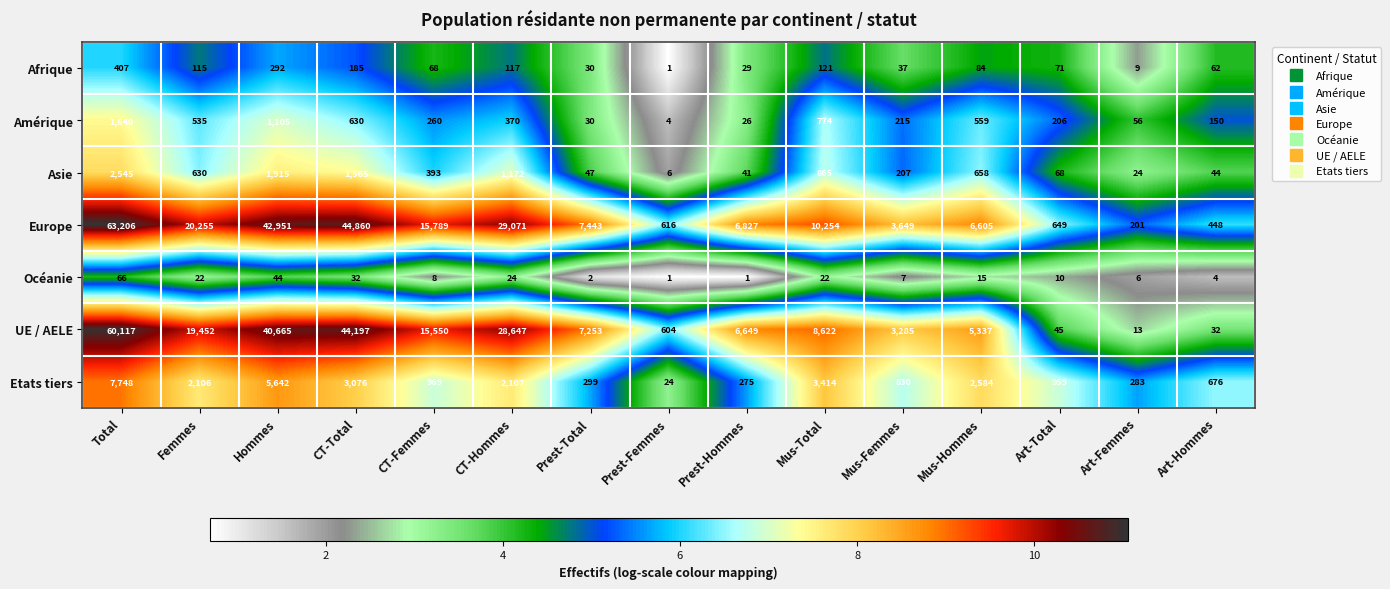

What is the total value across all series at Art-Femmes?

592